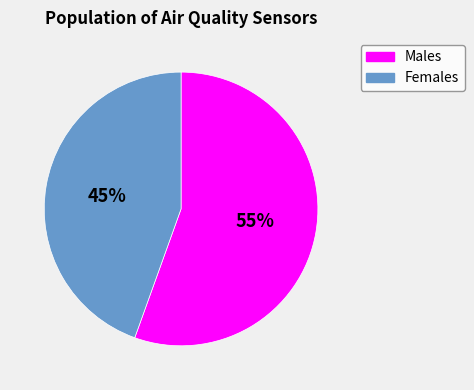

To the nearest percent, what is the average slice percentage?

50%